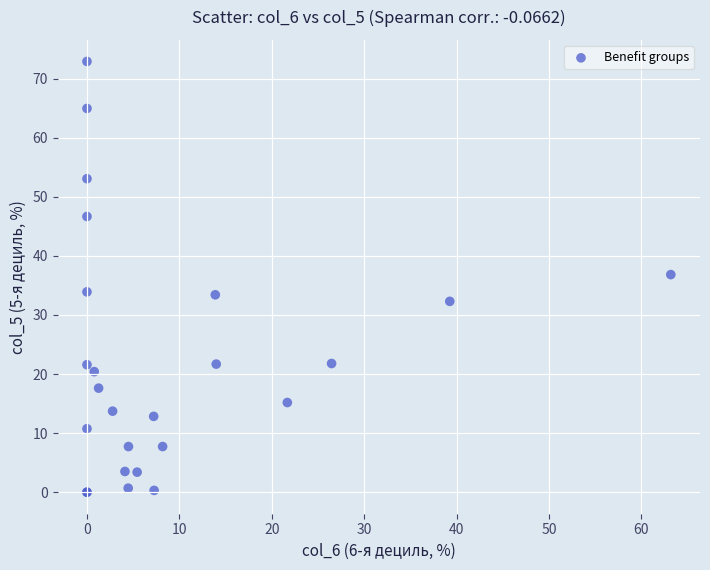

What Y value in the scatter plot is closest to 36?

36.8